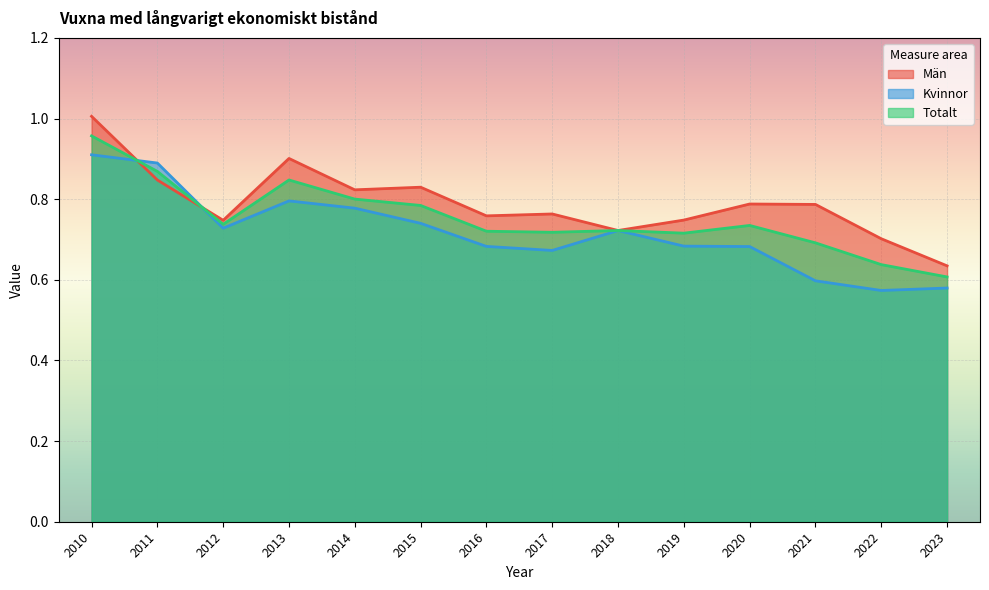

The value of Kvinnor at 2015 is 1.1. True or false?

False